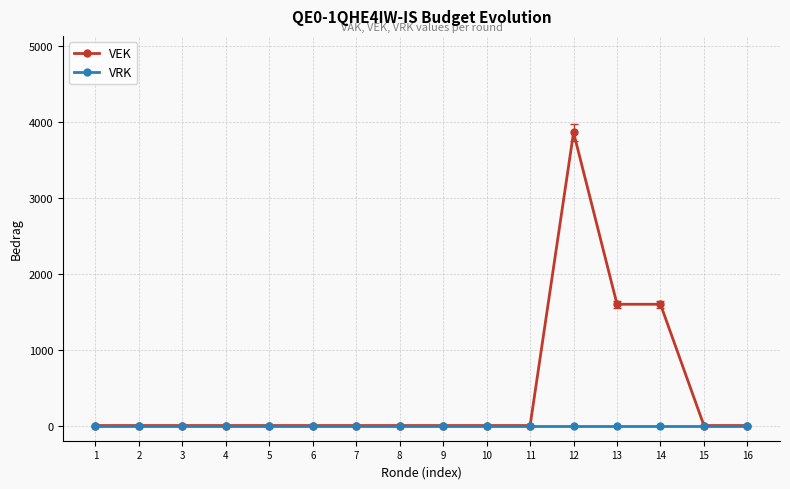

How many lines are shown in the chart?

2